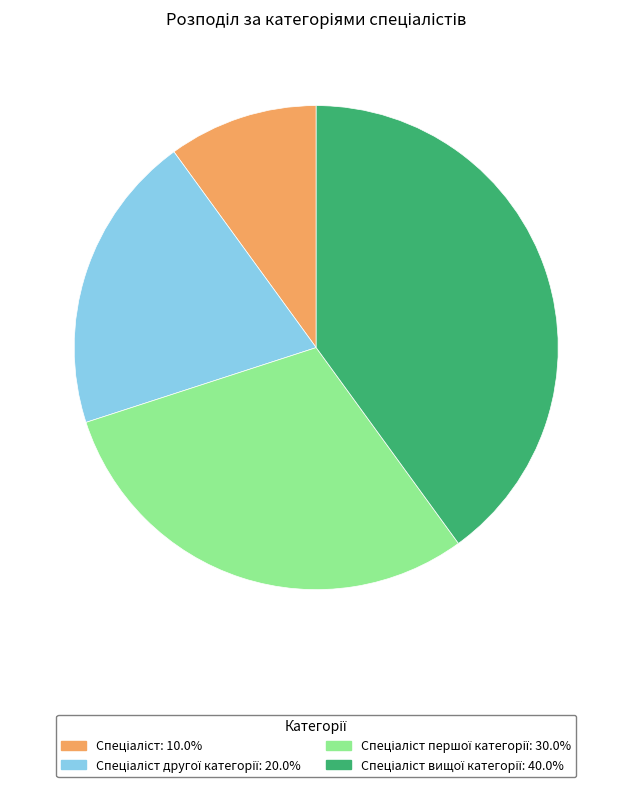

Is there a majority slice in this chart?

No